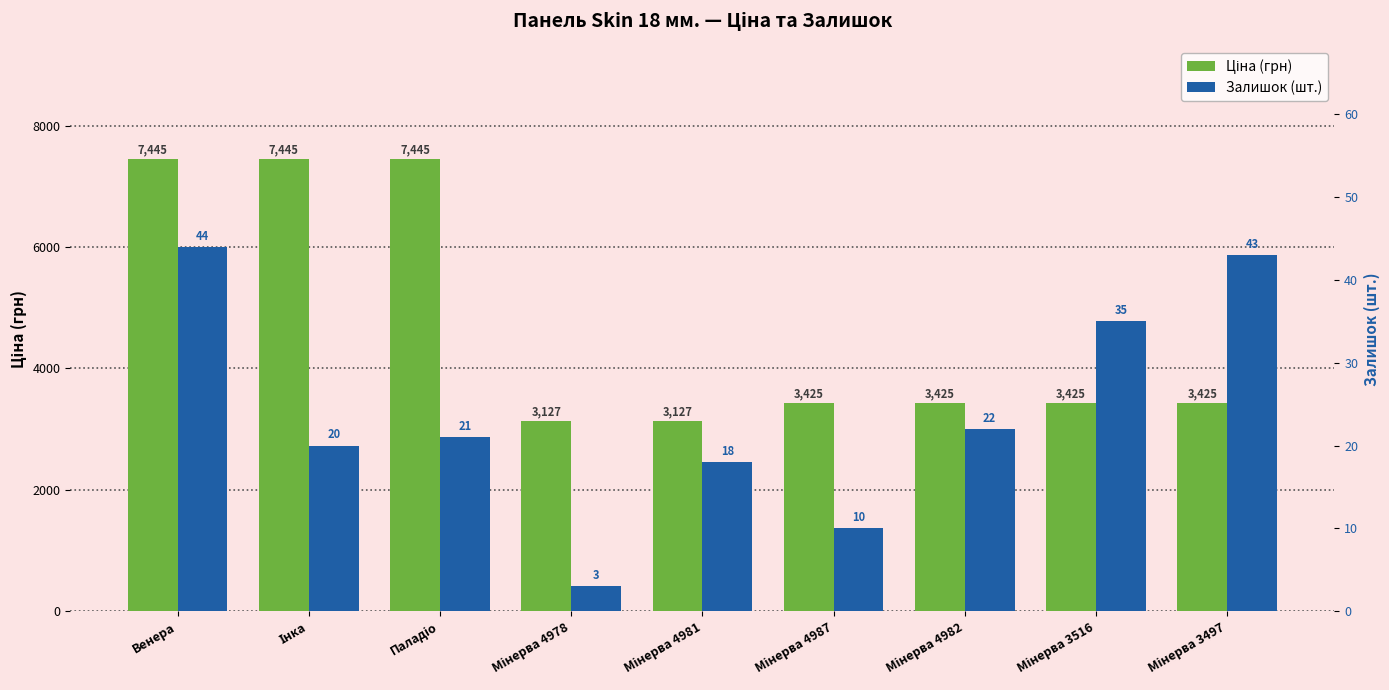

Is the value of Ціна (грн) at Мінерва 4978 greater than the value of Залишок (шт.) at Інка?

Yes